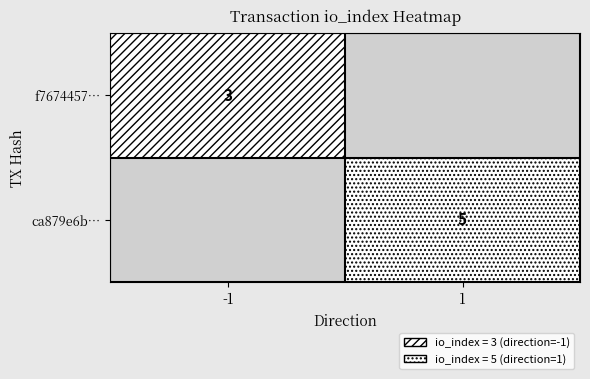

The f7674457… series shows 2 at -1. True or false?

False